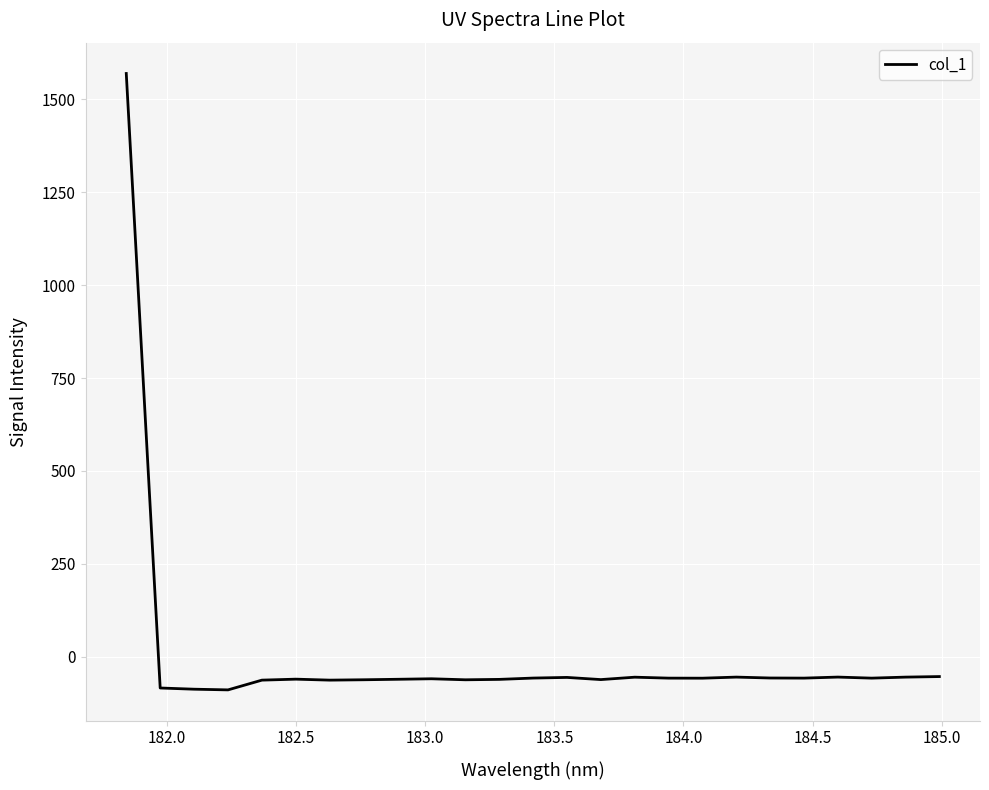

Is this an area chart (filled region under the line)?

No